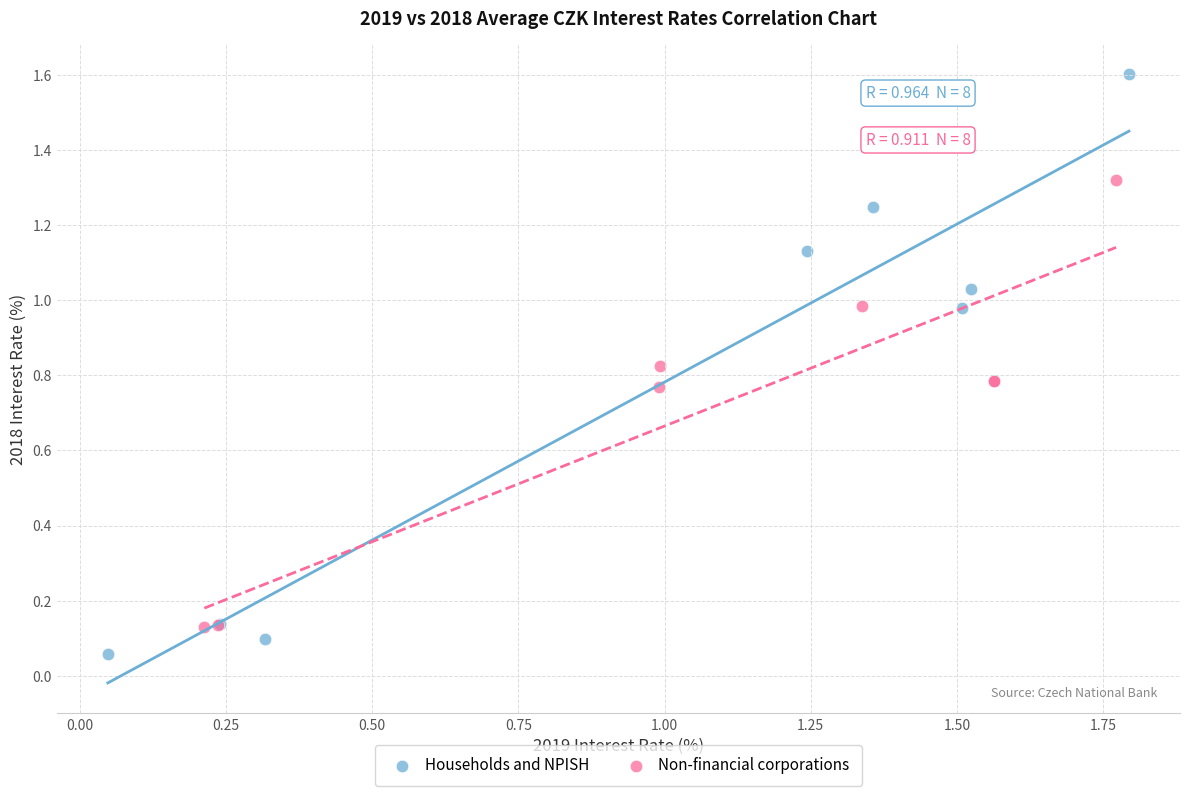

Which series reaches the minimum Y coordinate?

Households and NPISH